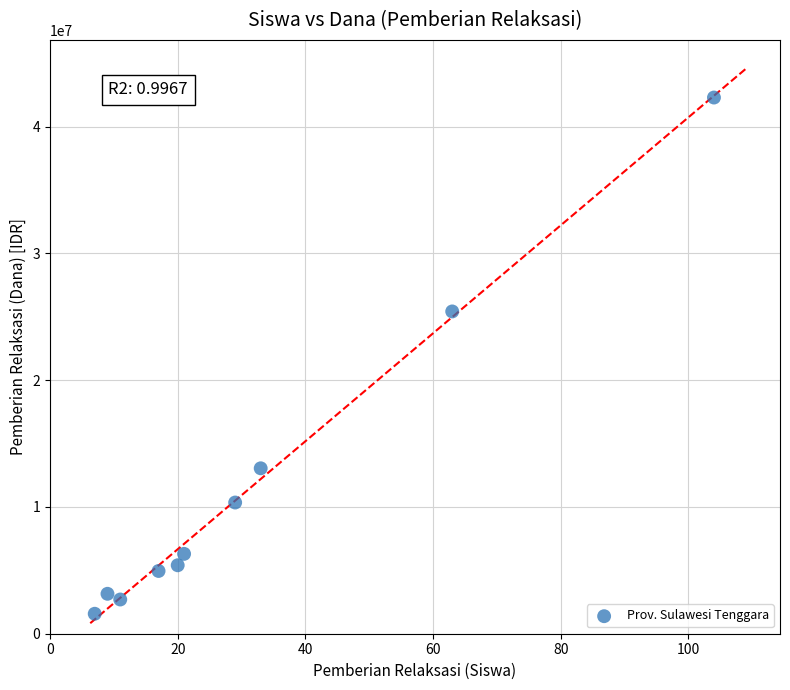

What Y value in the scatter plot is closest to 21937500?

25425000